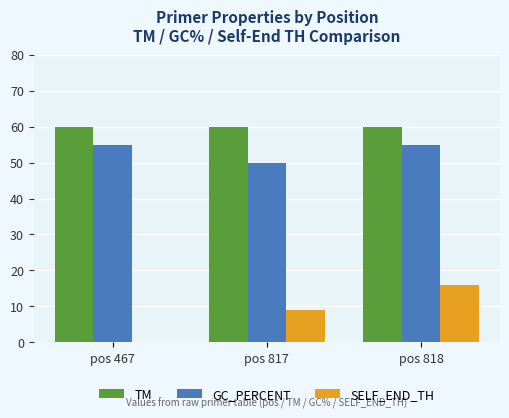

What is the maximum value for GC_PERCENT?

55.0